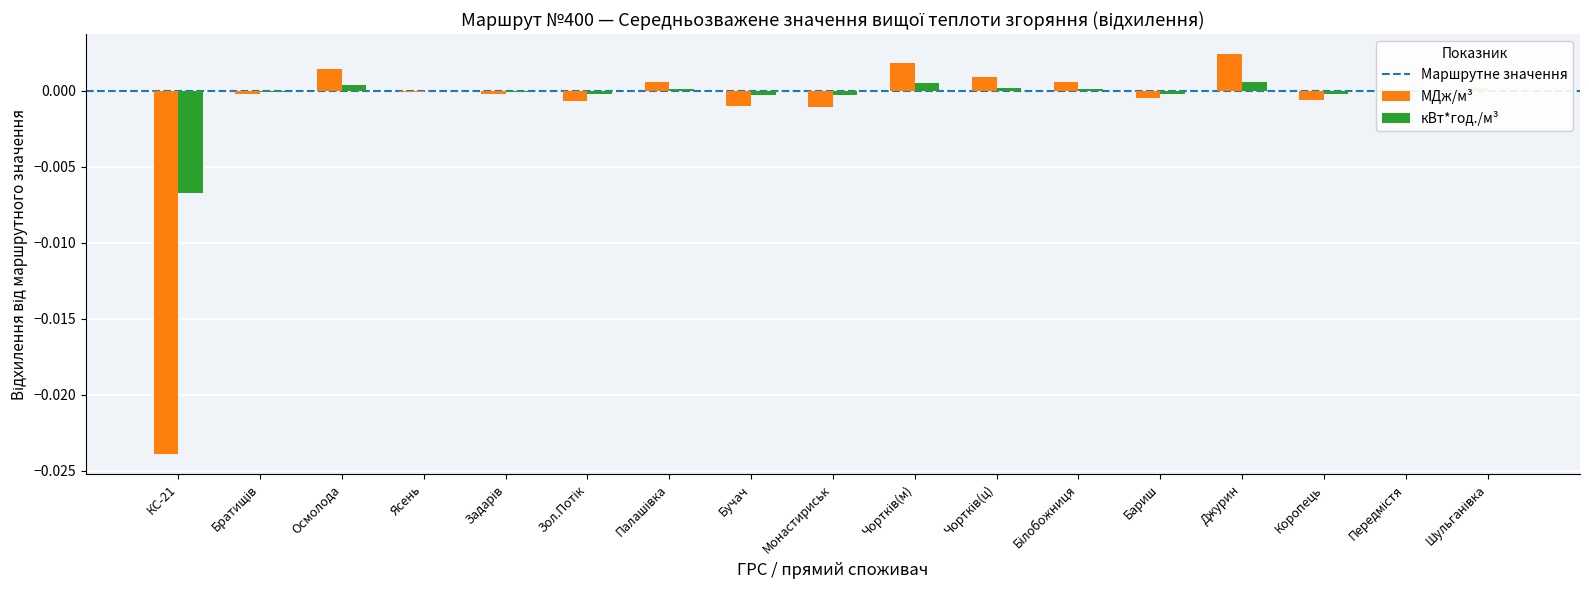

Is it true that МДж/м³ equals -0.0 at Ясень?

True